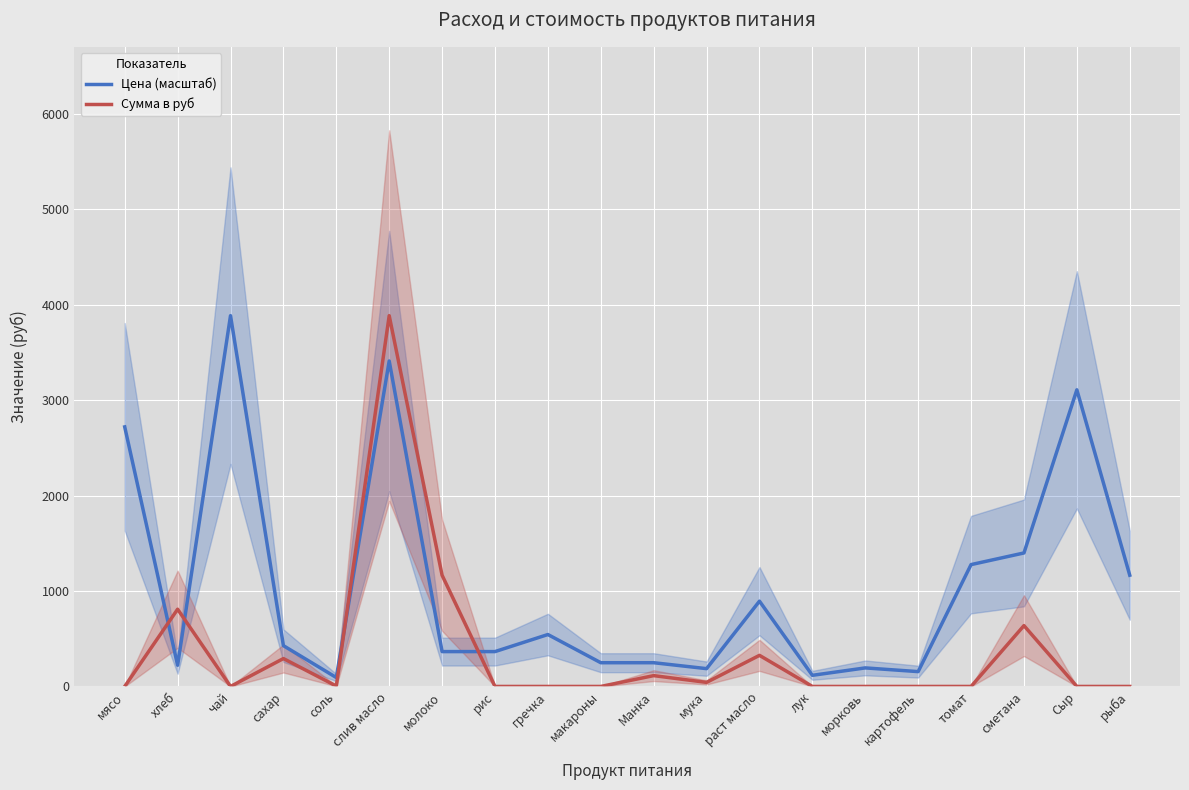

How many positive values does the Сумма в руб series have?

9